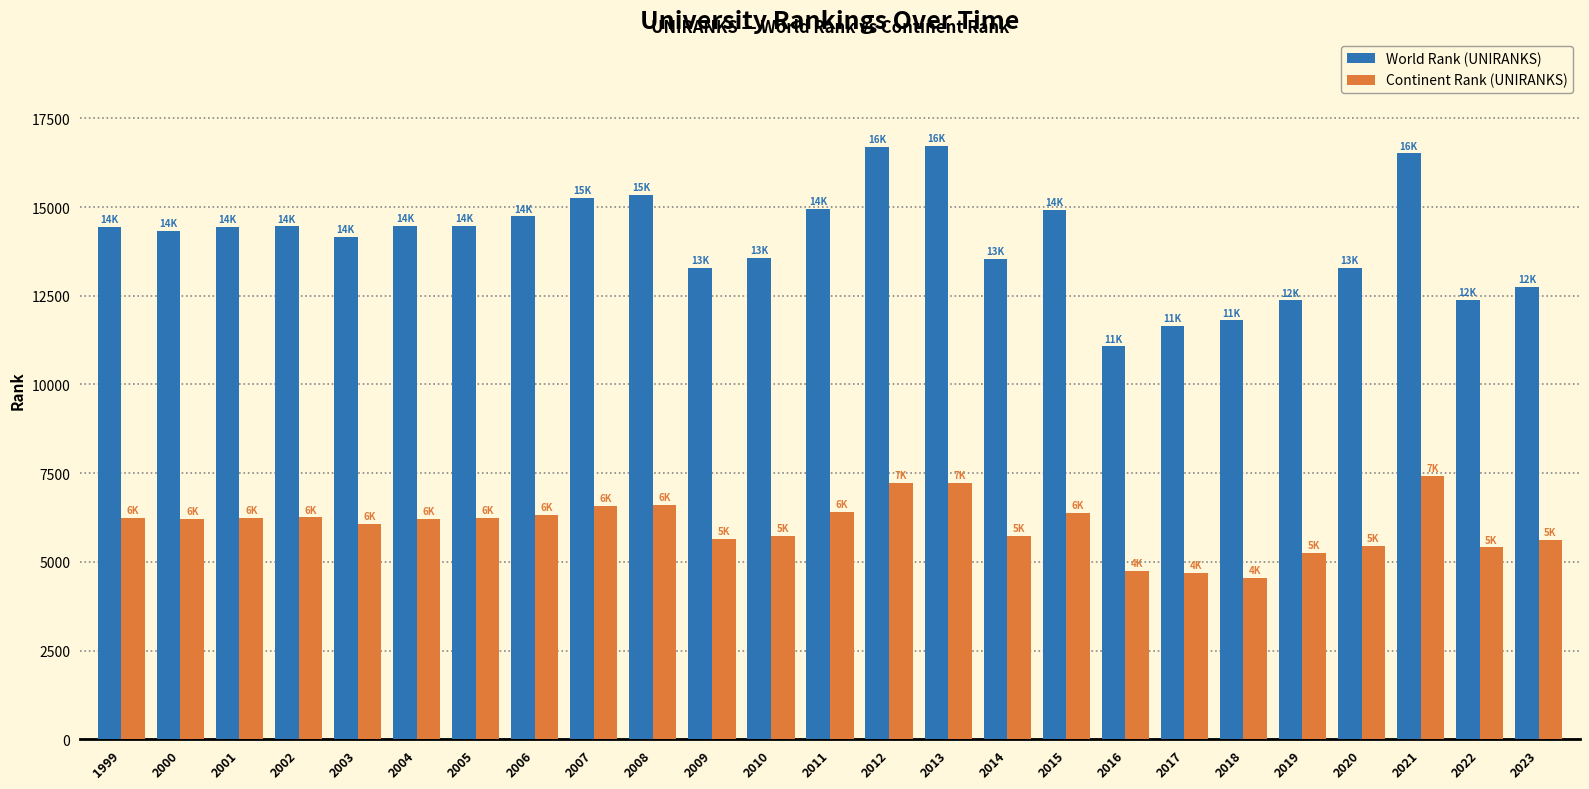

The value of Continent Rank (UNIRANKS) at 2018 is 2398. True or false?

False